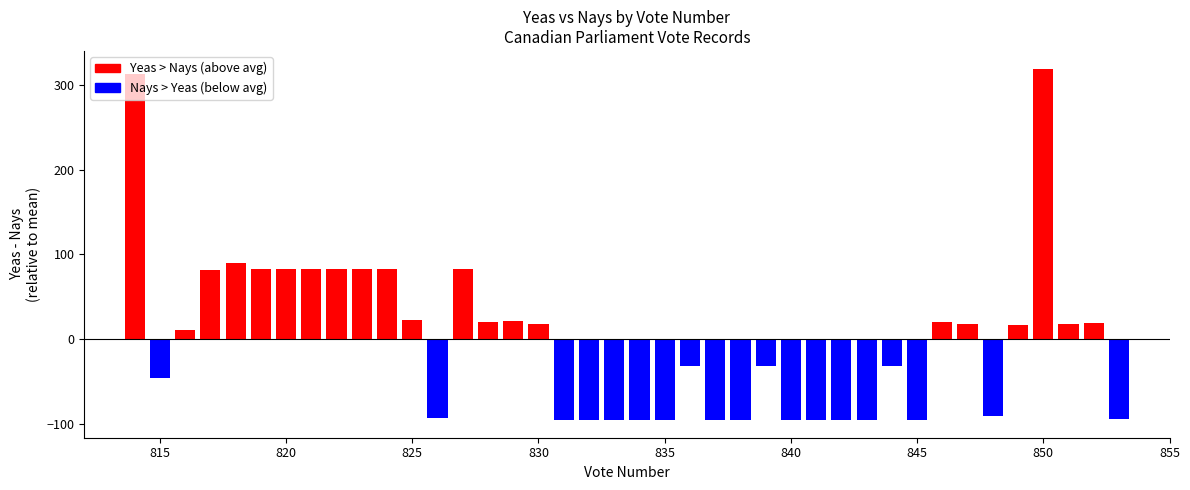

What is the value of the 28th bar from the left?

-95.5